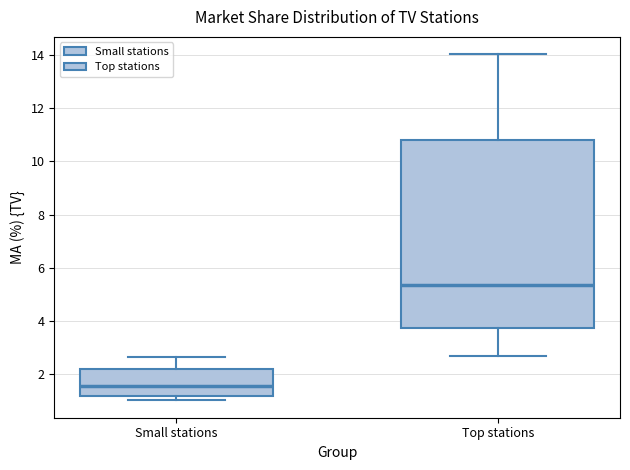

Which box's median line is the highest?

Top stations